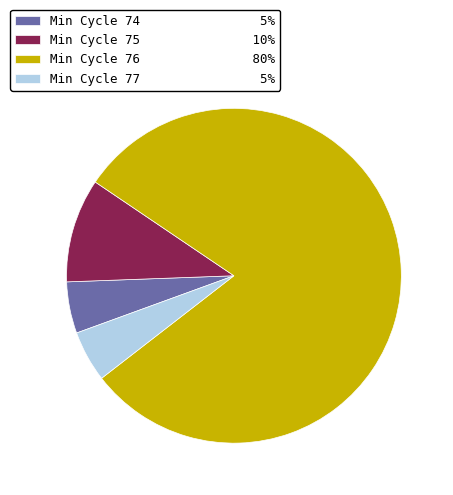

Count the number of slices in the pie.

4